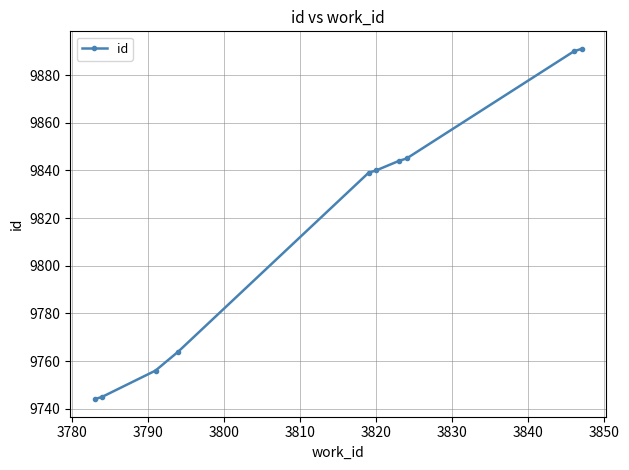

Does the chart display data point markers on the line(s)?

Yes